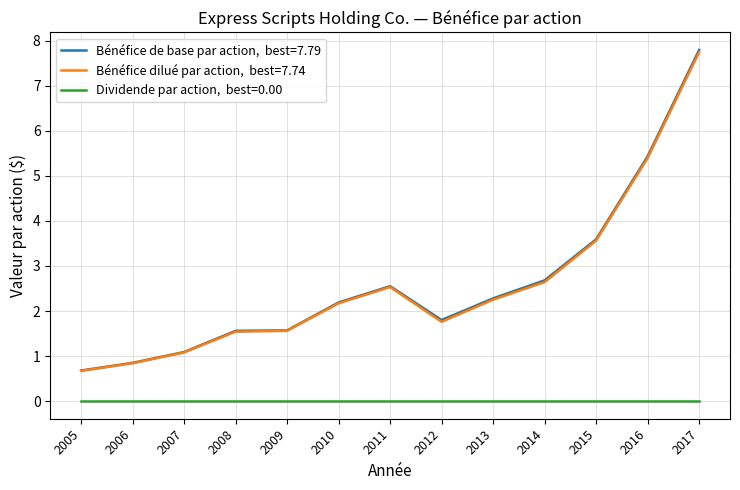

What is the greatest value displayed?

7.8